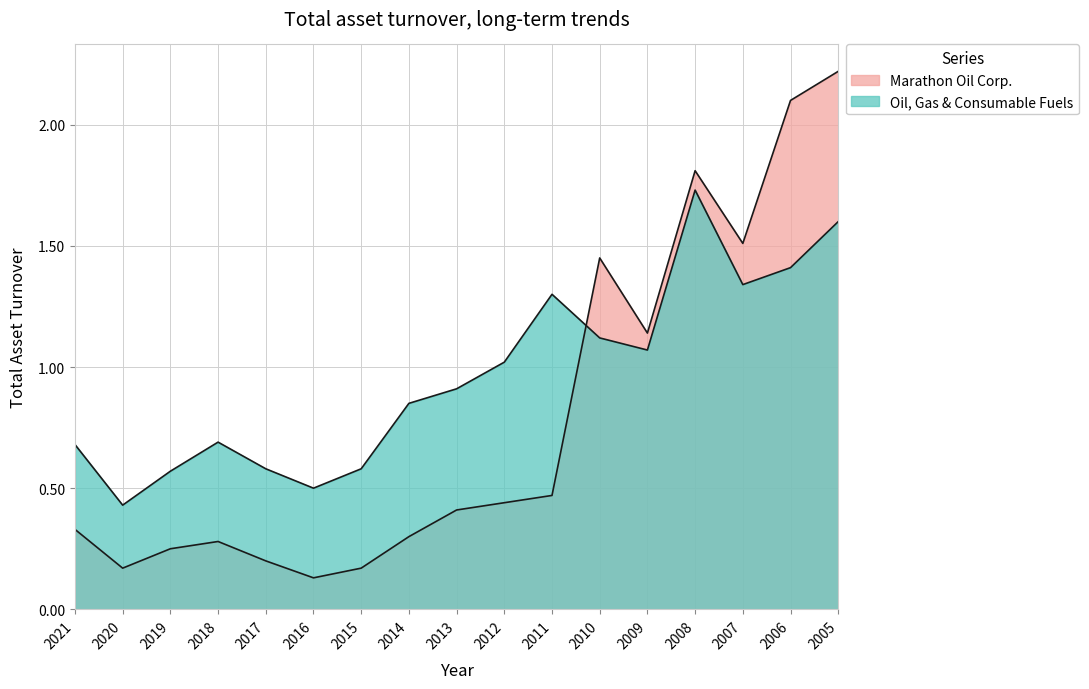

Rank the categories by Oil, Gas & Consumable Fuels value from lowest to highest.

2020, 2016, 2019, 2017, 2015, 2021, 2018, 2014, 2013, 2012, 2009, 2010, 2011, 2007, 2006, 2005, 2008